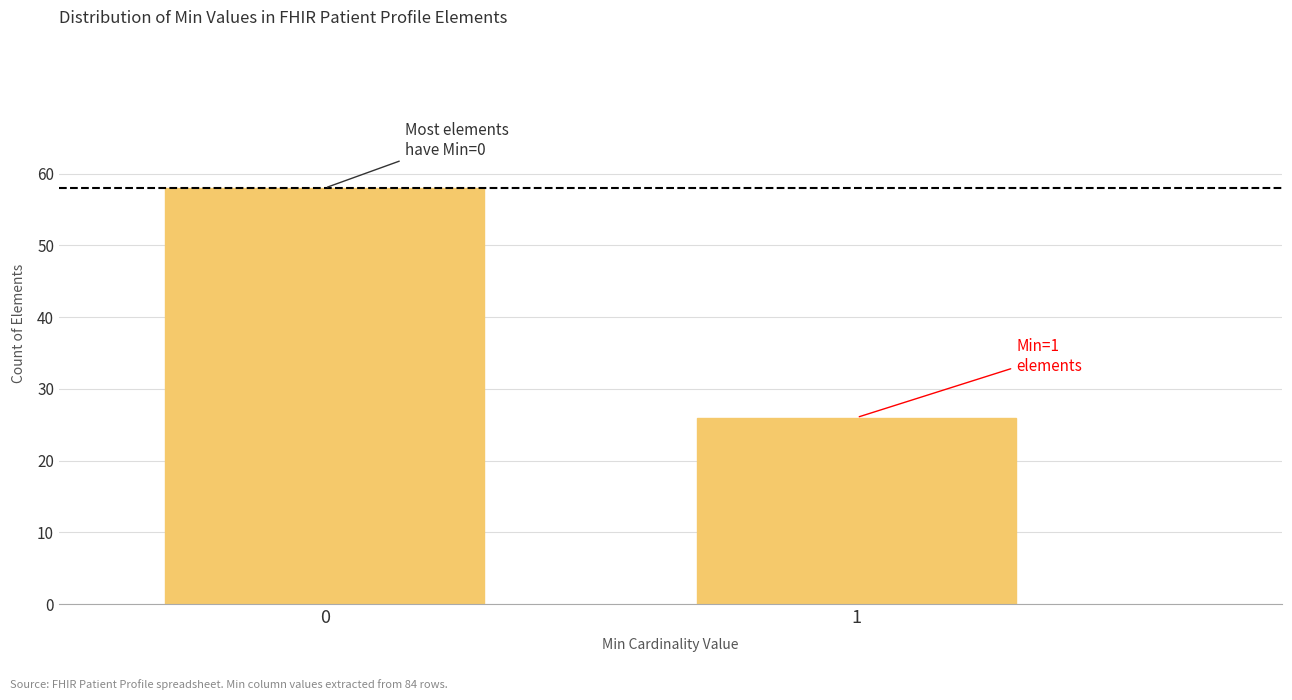

Reading right to left, extract all data points from this chart.

1=26	0=58